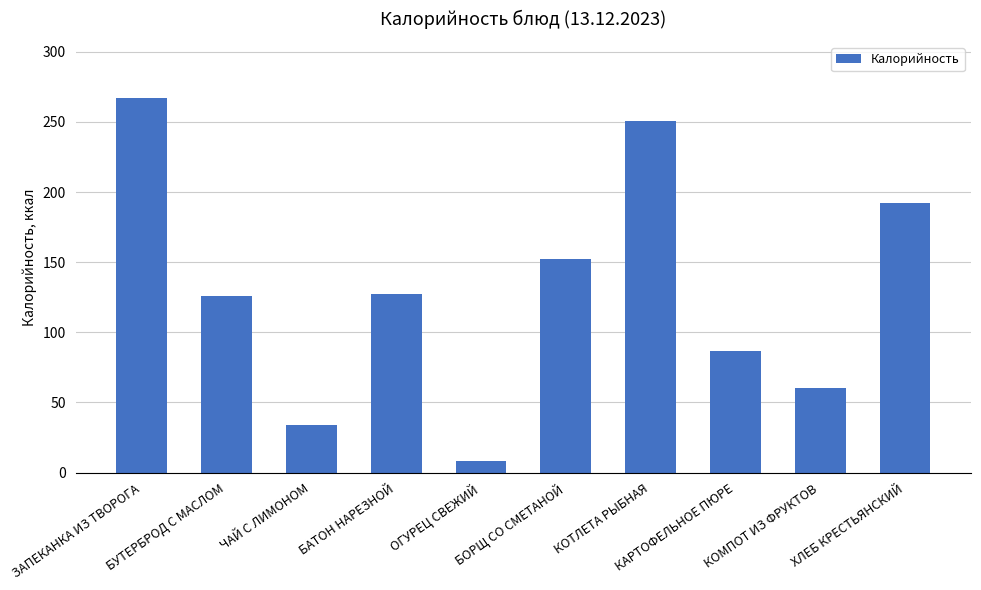

What is the average value?

130